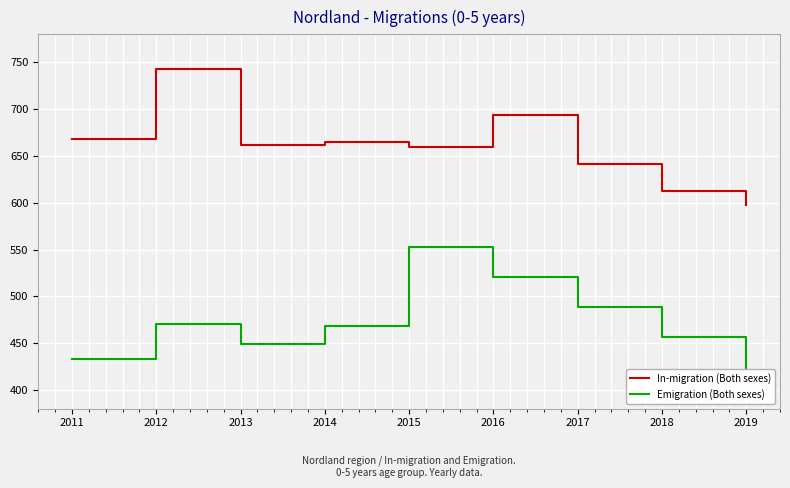

Reading left to right, transcribe all the data shown in this chart.

In-migration (Both sexes): 2011=668	2012=743	2013=662	2014=665	2015=659	2016=694	2017=641	2018=612	2019=598
Emigration (Both sexes): 2011=433	2012=470	2013=449	2014=468	2015=553	2016=521	2017=489	2018=456	2019=423